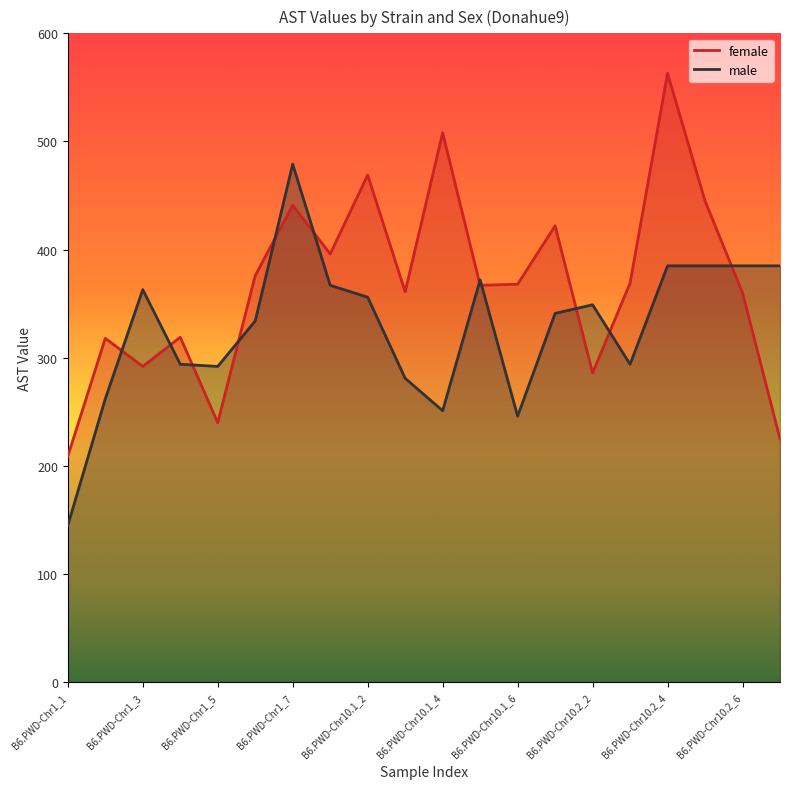

Rank the series at B6.PWD-Chr1_2 from highest to lowest value.

female, male